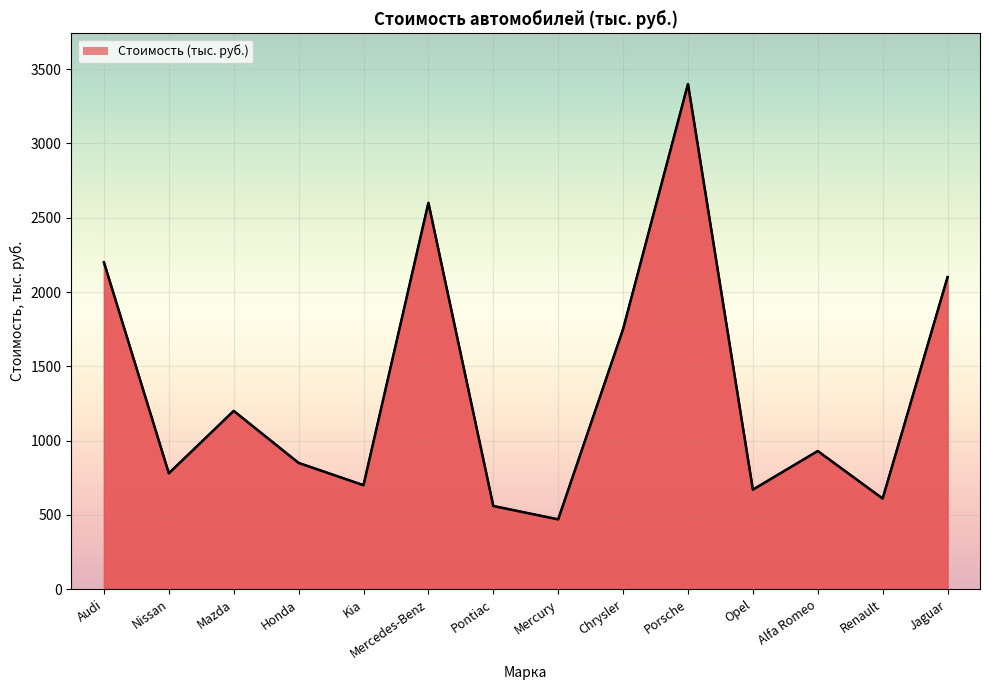

Does the chart display data point markers on the line(s)?

No